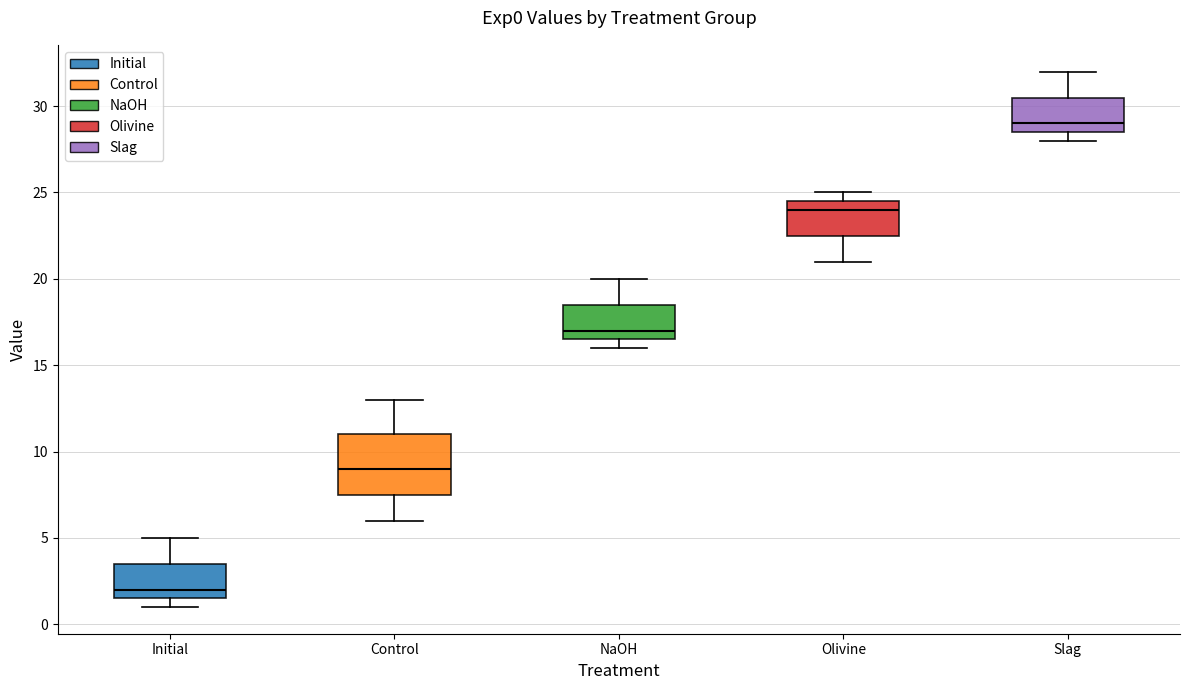

Reading left to right, transcribe this box plot: for each box, give where its median line is, the range the box spans, and where its two whiskers end, as read against the y-axis. The values are not printed on the chart, so give them approximately, as read against the axis.

Initial: median 2.0, box 1.5 to 3.5, whiskers 1.0 to 5.0
Control: median 9.0, box 7.5 to 11.0, whiskers 6.0 to 13.0
NaOH: median 17.0, box 16.5 to 18.5, whiskers 16.0 to 20.0
Olivine: median 24.0, box 22.5 to 24.5, whiskers 21.0 to 25.0
Slag: median 29.0, box 28.5 to 30.5, whiskers 28.0 to 32.0